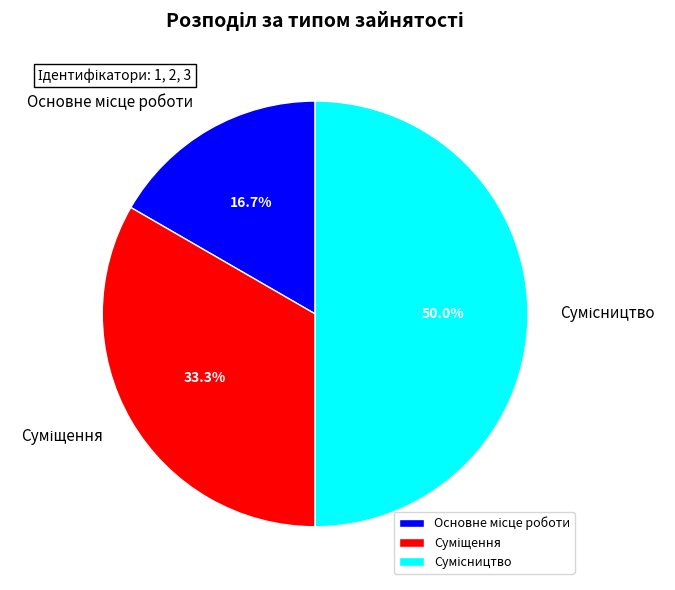

What is the largest slice in the pie chart?

Сумісництво